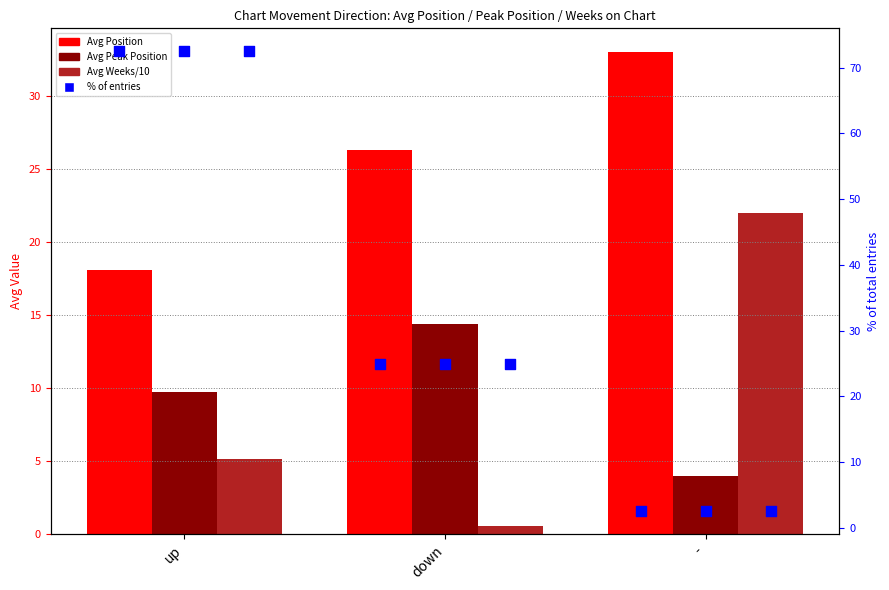

Which series reaches the maximum Y coordinate?

% of entries (pos)